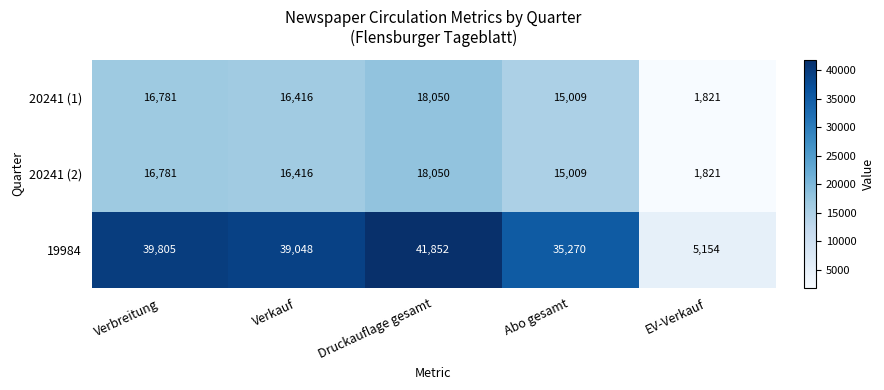

What is the difference between the maximum and minimum values in the 20241 (1) series?

16229